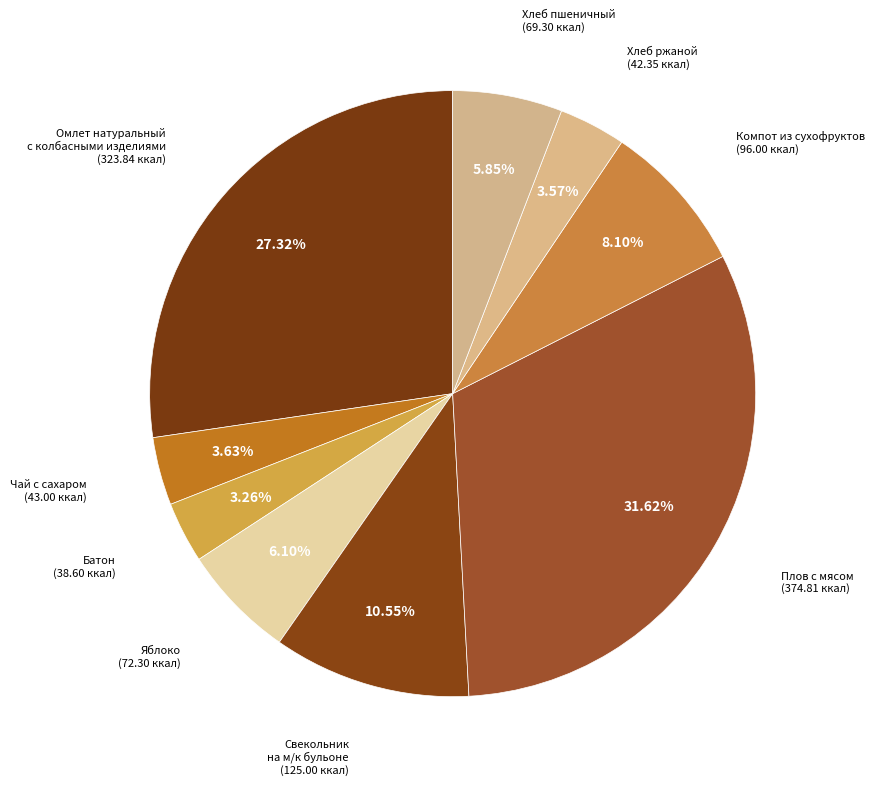

To the nearest percent, what percentage of the pie is Батон?

3%